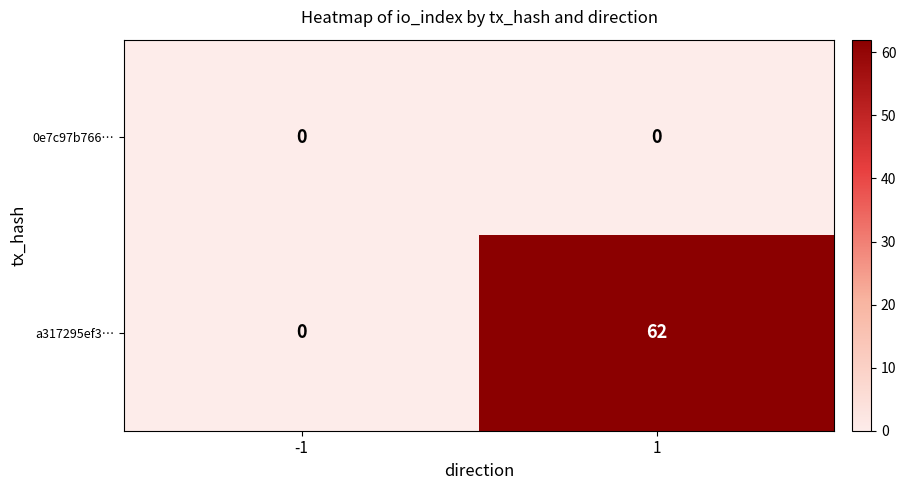

The 0e7c97b766… series shows 0 at 1. True or false?

True